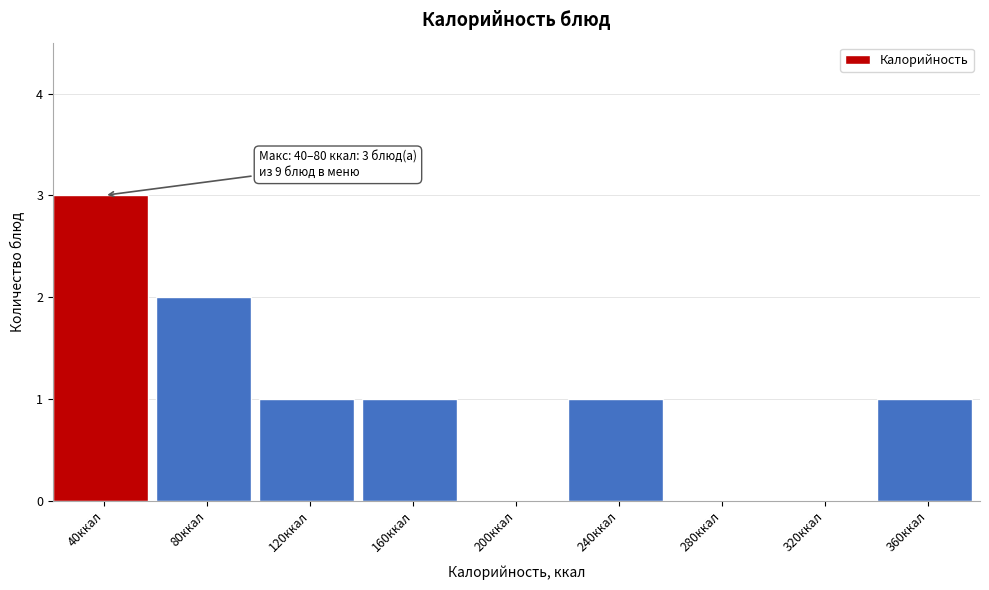

Reading right to left, extract all data points from this chart.

360ккал=1	320ккал=0	280ккал=0	240ккал=1	200ккал=0	160ккал=1	120ккал=1	80ккал=2	40ккал=3